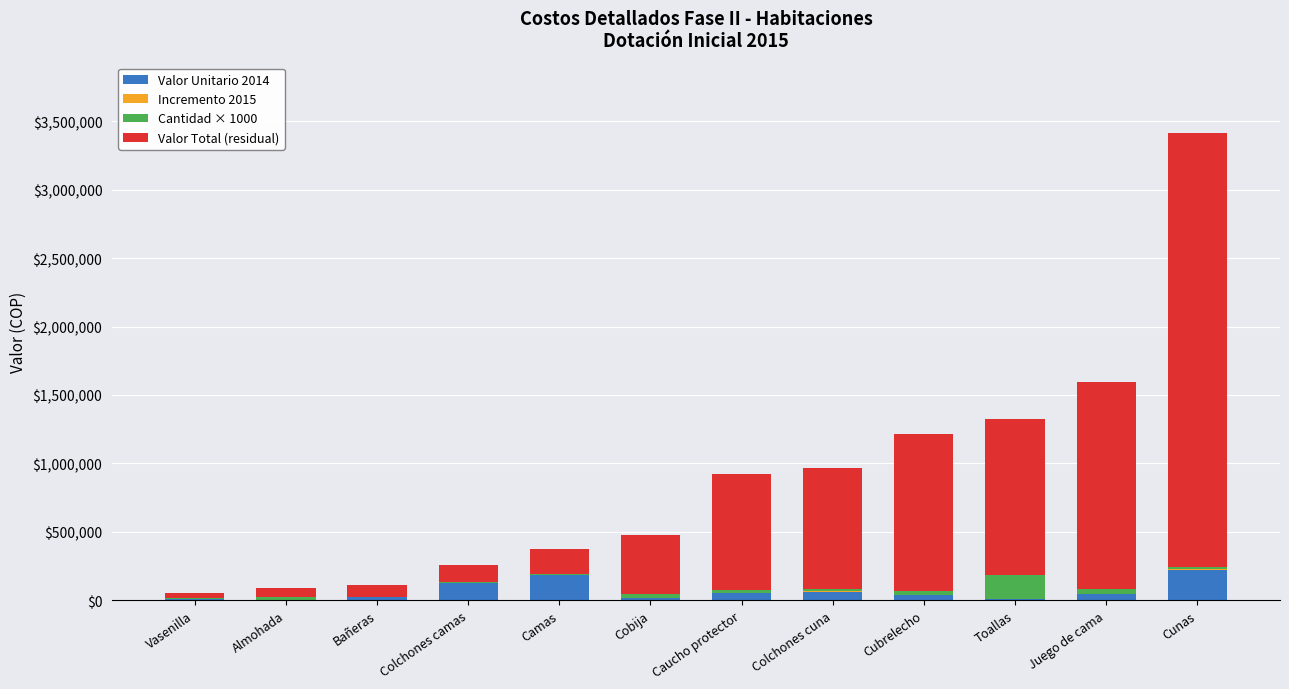

At which category is the sum across all series the highest?

Cunas